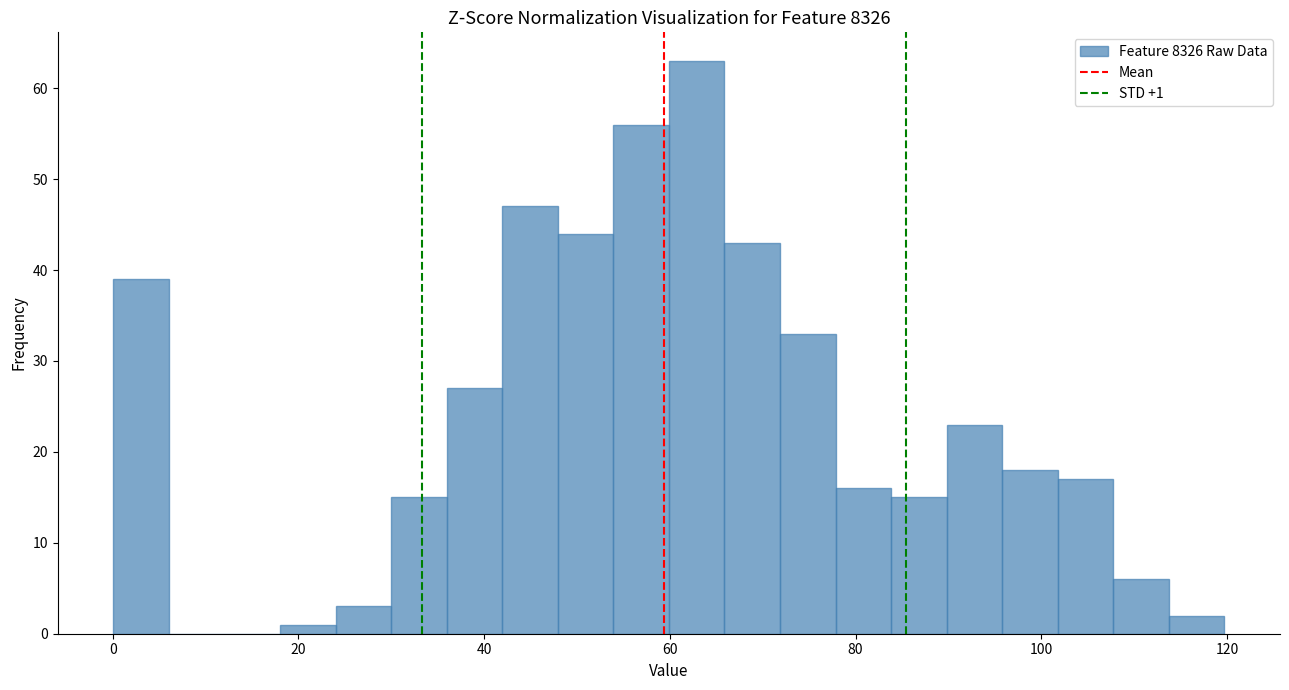

Around what value on the x-axis is the tallest bar? Give the approximate position of its centre, as read against the axis.

62